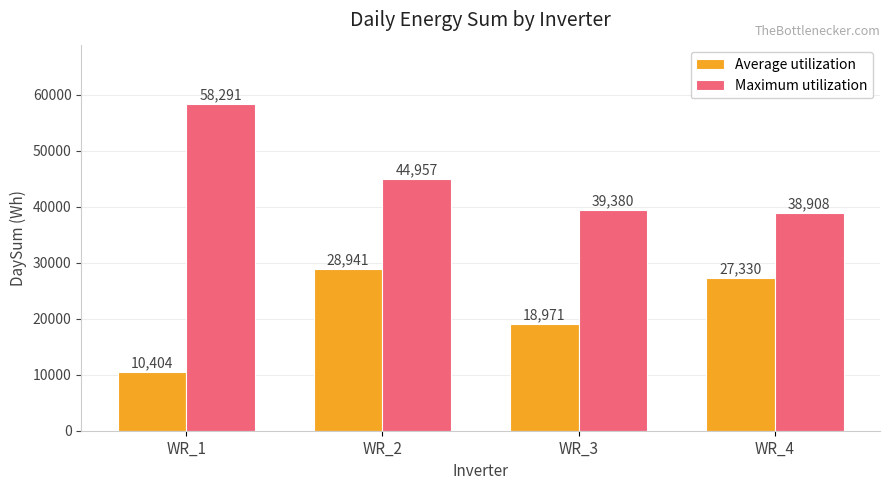

What is the spread (max minus min) of values at WR_2?

16016